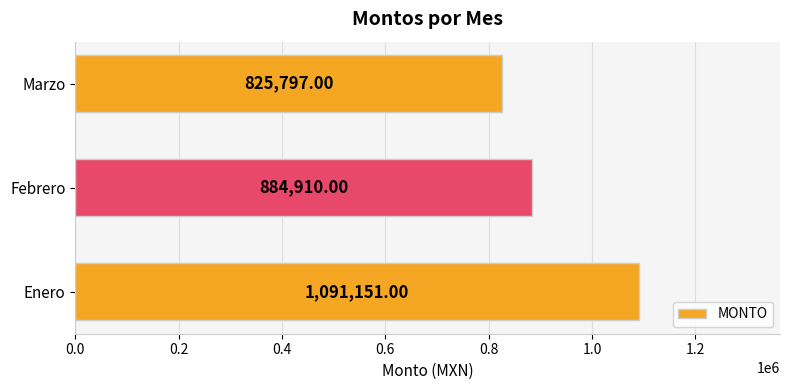

What is the change in value from Febrero to Marzo?

-59113